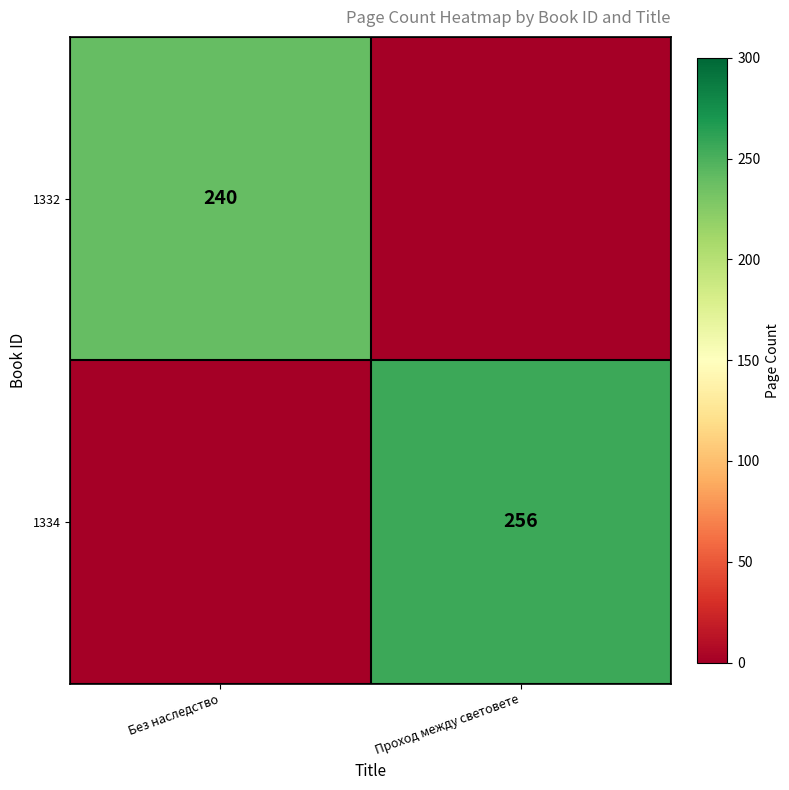

Is the value of 1334 at Проход между световете greater than the value of 1332 at Без наследство?

Yes